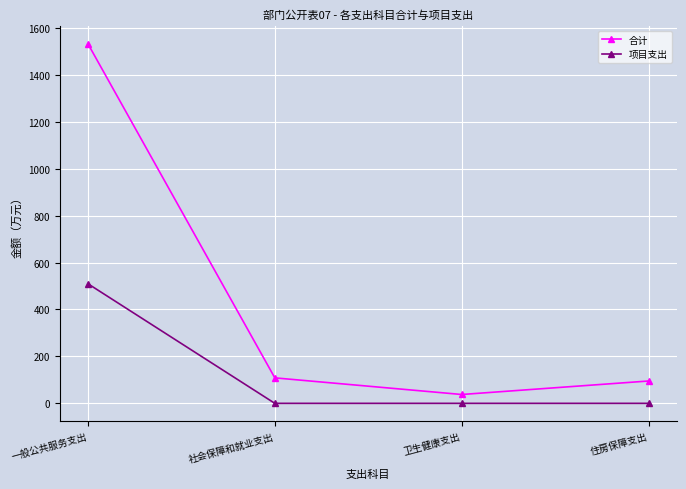

List the series in order of their peak value, highest first.

合计, 项目支出